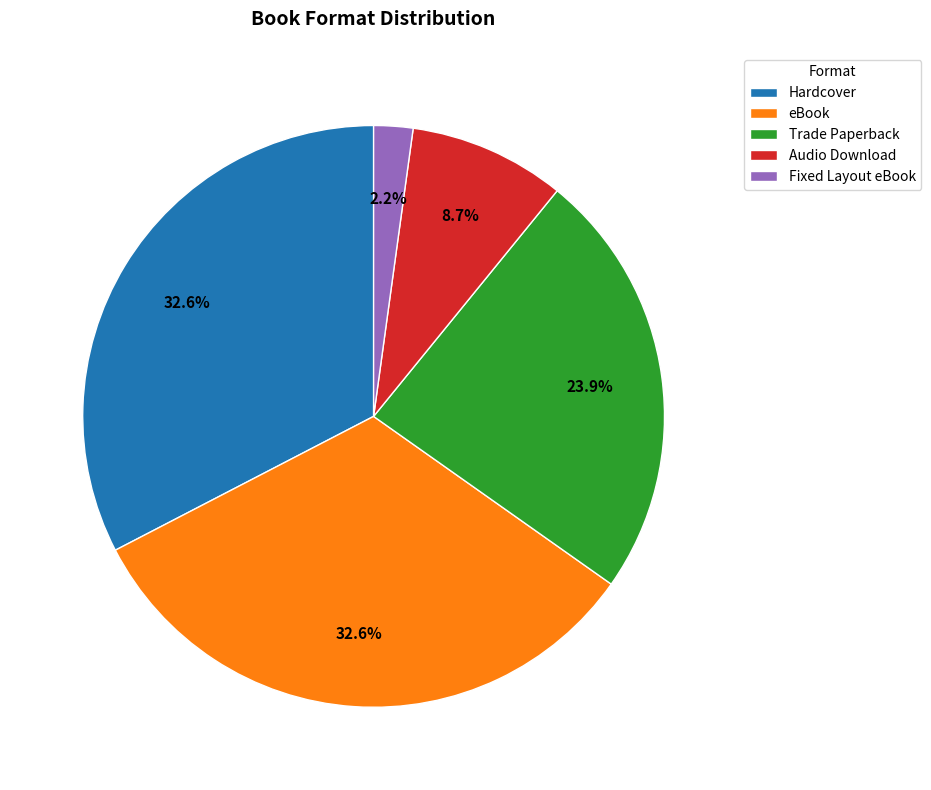

True or false: Fixed Layout eBook accounts for 2% of the total.

True